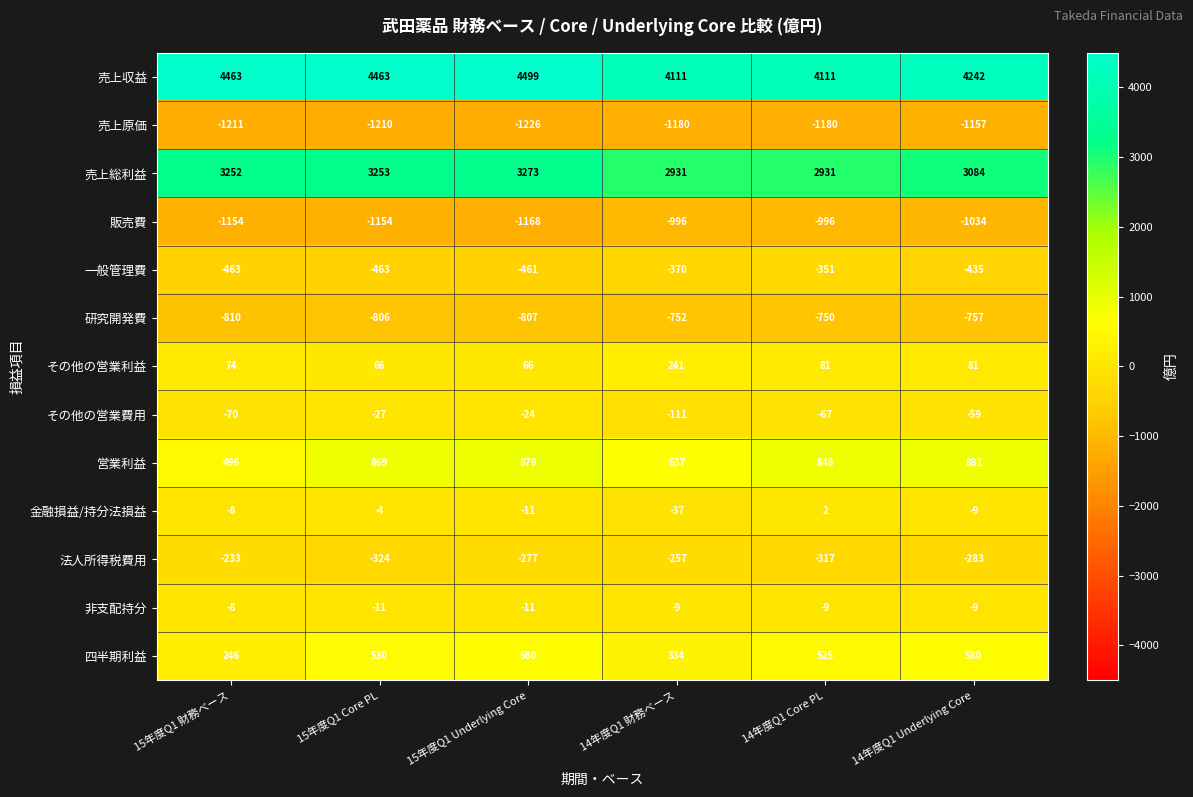

How many data points does each series have?

6